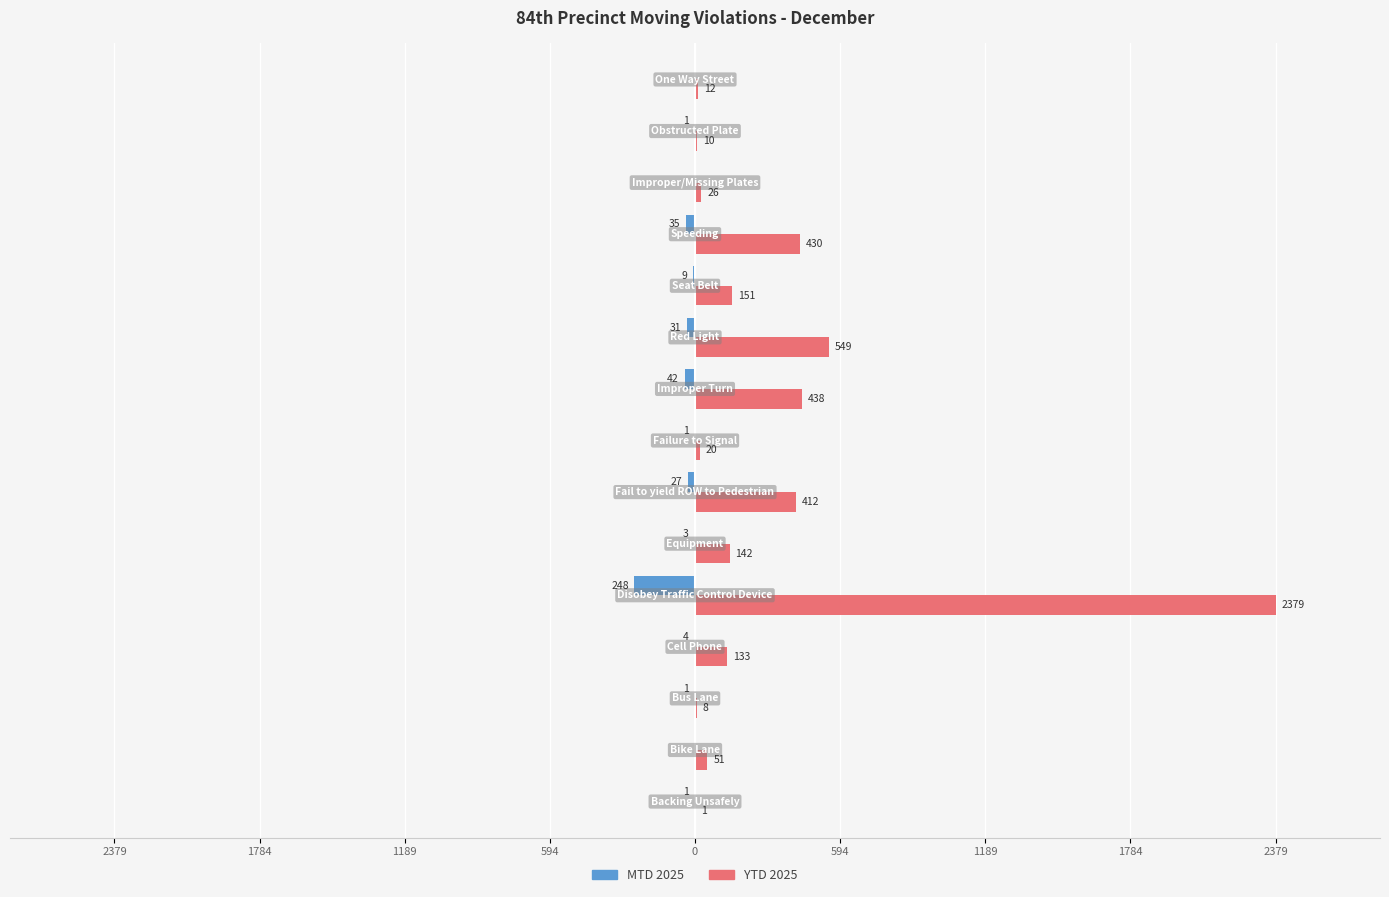

Rank the series by their maximum value, from highest to lowest.

YTD 2025, MTD 2025